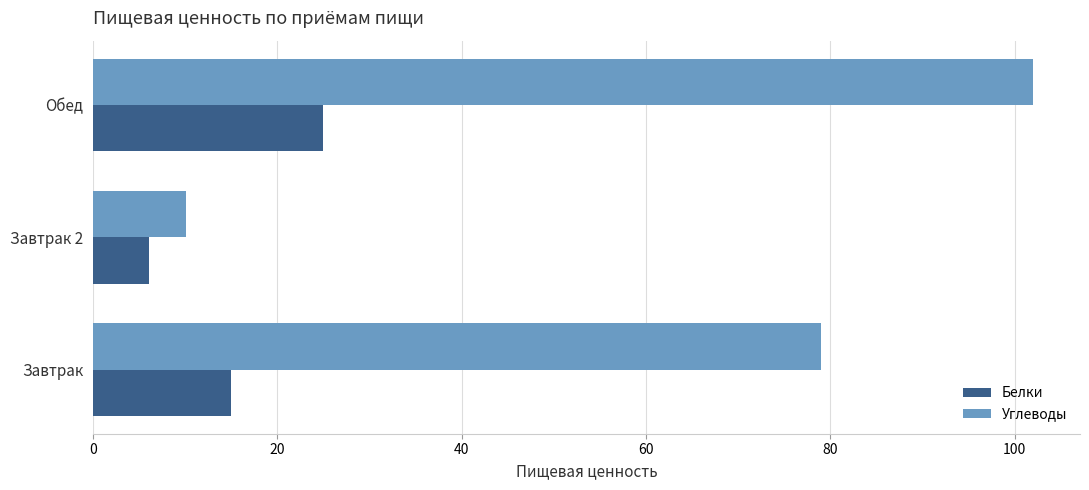

The Углеводы series shows 102.0 at Обед. True or false?

True